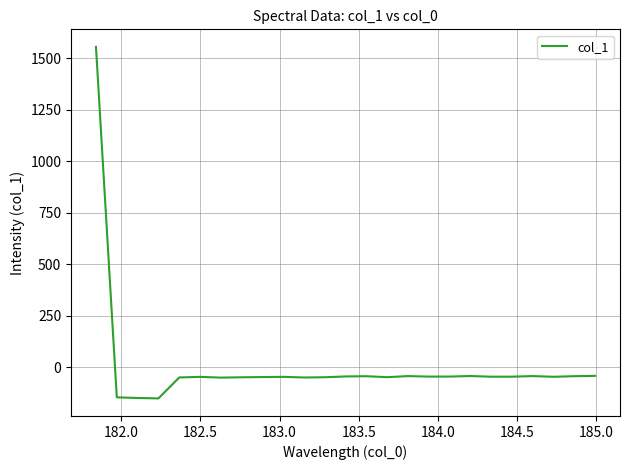

What is the difference between the maximum and minimum values?

1706.0